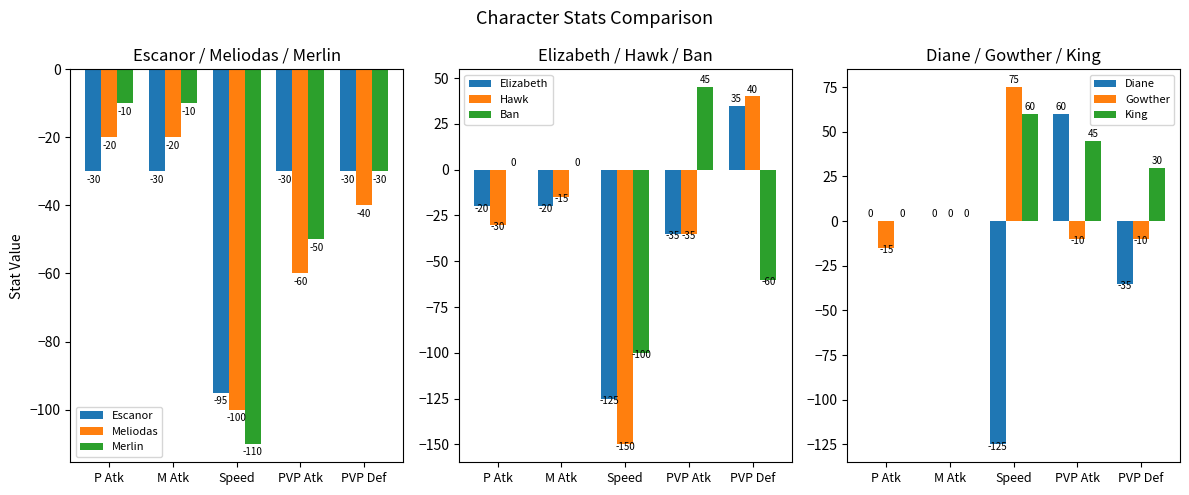

The Merlin series shows -10 at M Atk. True or false?

True